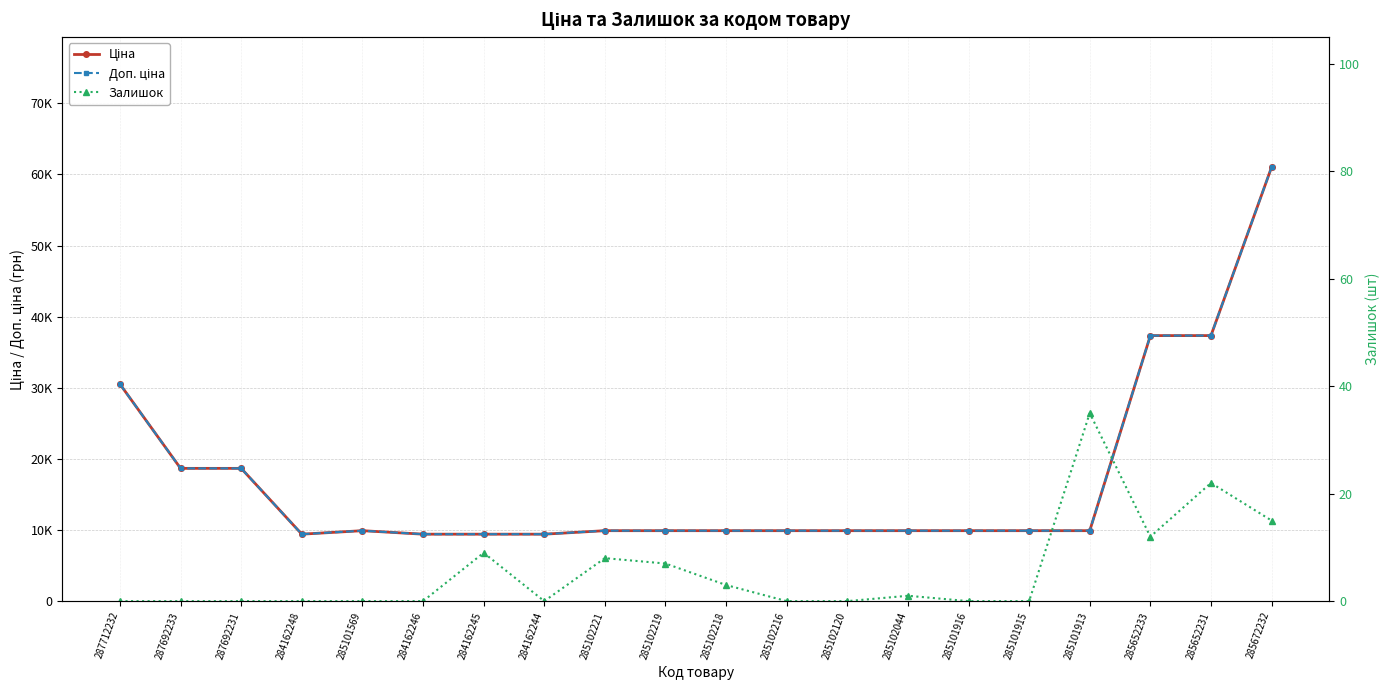

At which category does Ціна reach its first local valley?

284162248